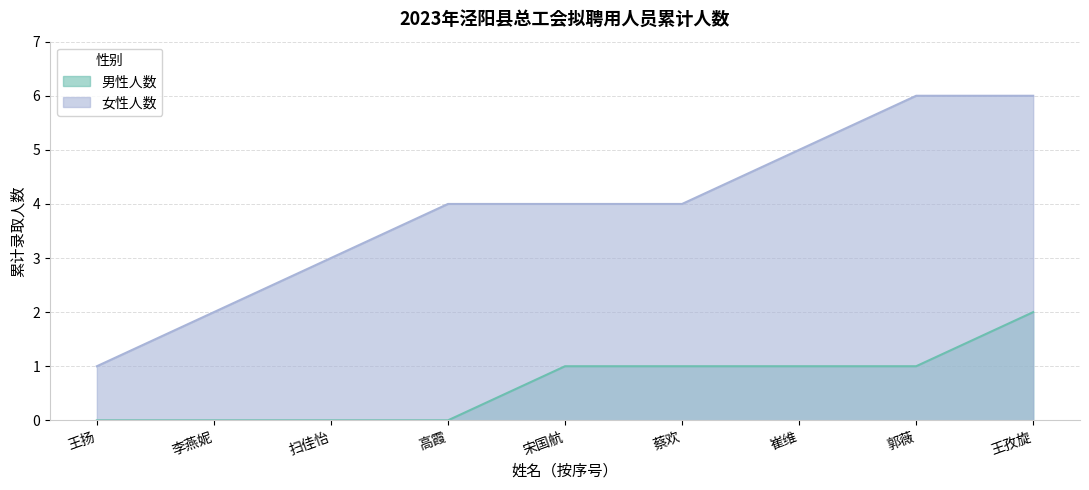

Where is 女性人数 nearest to the value 3?

扫佳怡